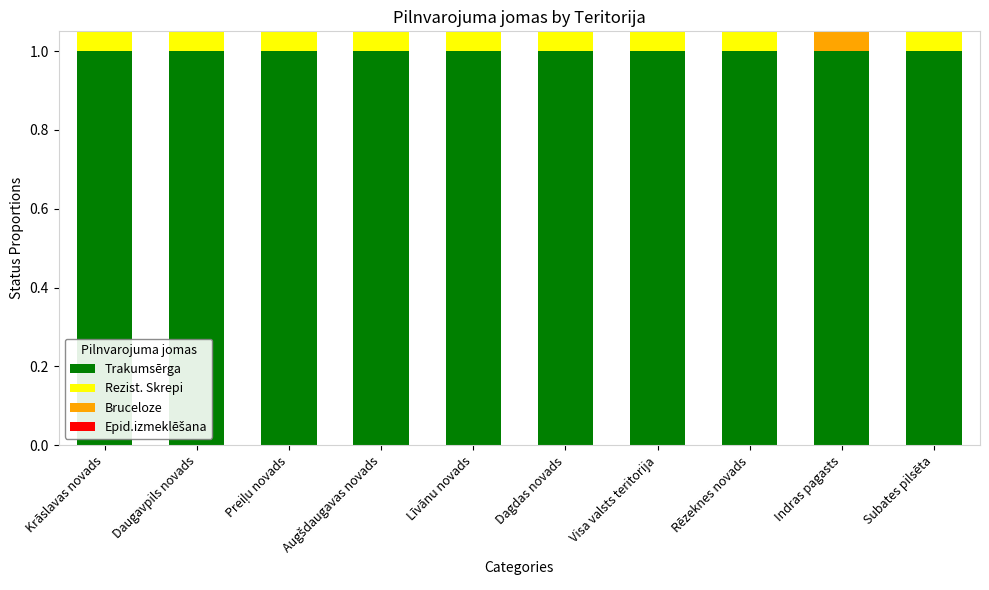

How many data points does each series have?

10